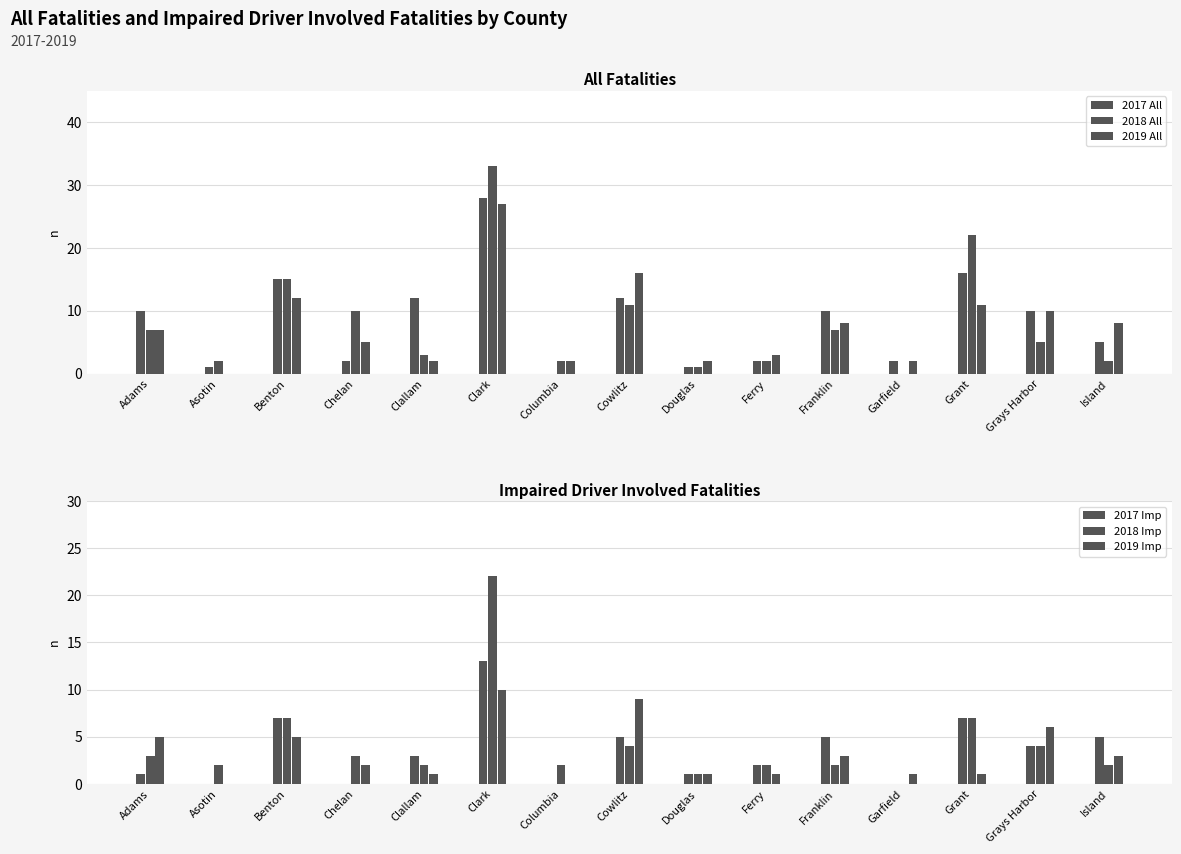

What is the maximum value for 2019 Imp?

10